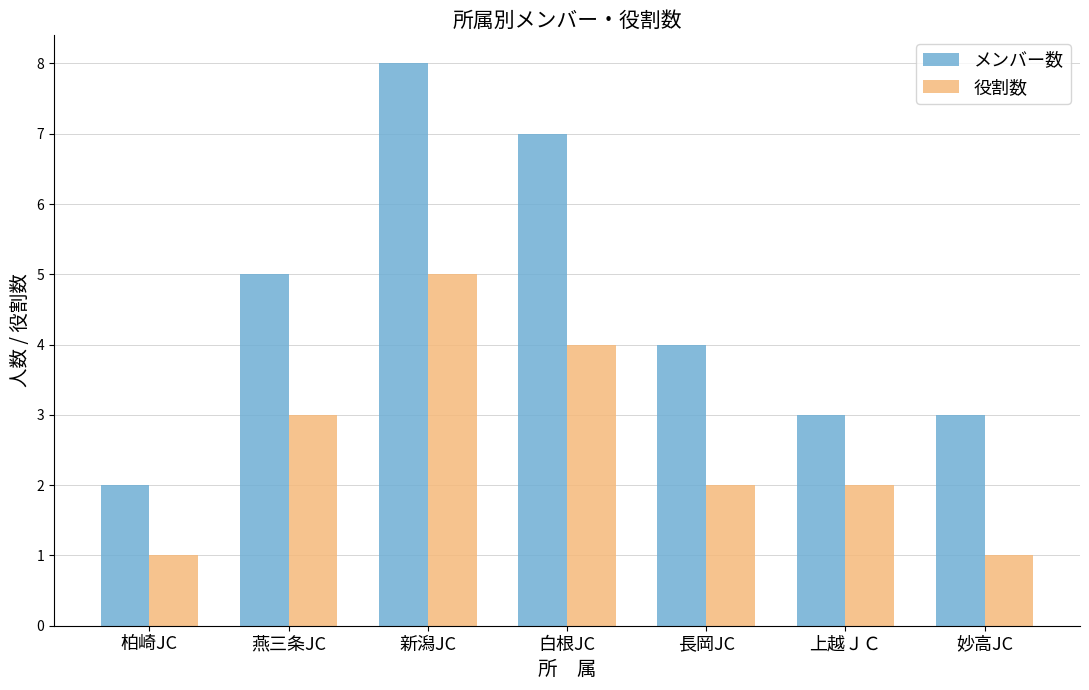

Reading left to right, list all the values displayed in this chart.

メンバー数: 2	5	8	7	4	3	3
役割数: 1	3	5	4	2	2	1